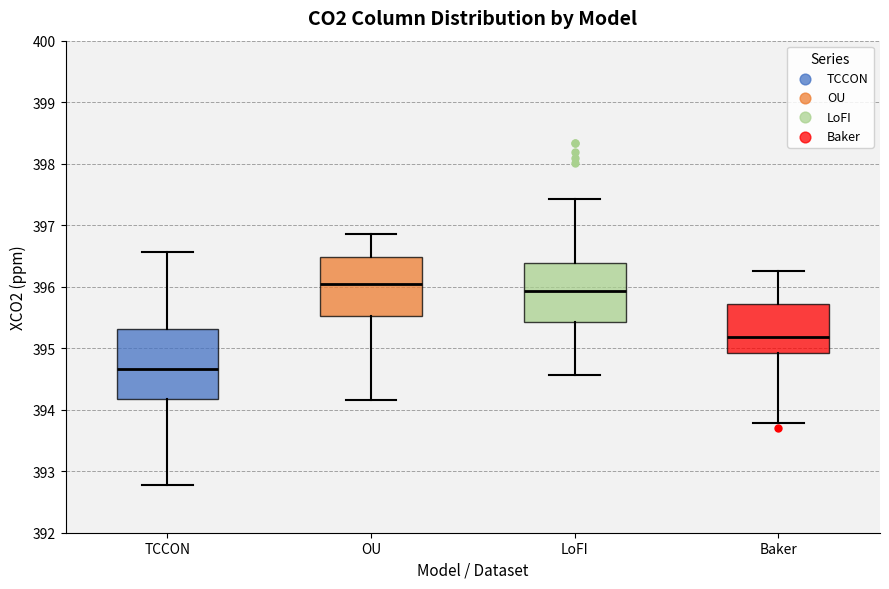

Which box's median line is the lowest?

TCCON